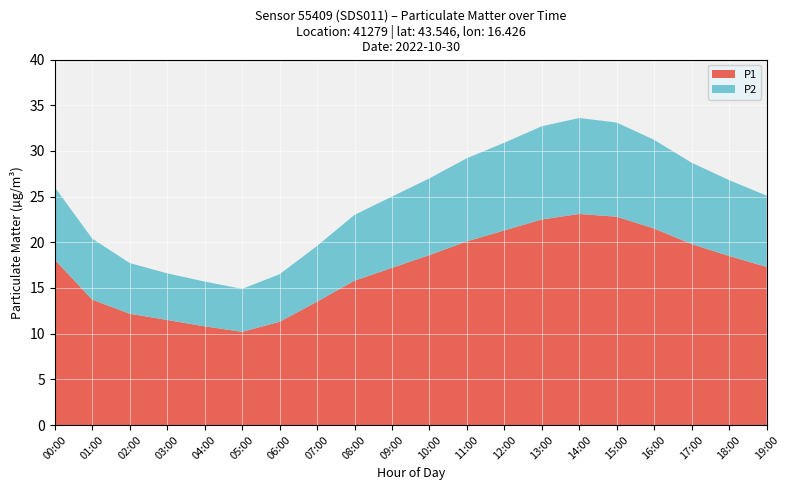

Reading left to right, what are all the values shown in this chart?

P1: 18.1	13.7	12.2	11.5	10.8	10.2	11.3	13.5	15.8	17.2	18.6	20.1	21.3	22.5	23.1	22.8	21.5	19.8	18.5	17.3
P2: 7.9	6.7	5.5	5.1	4.9	4.7	5.2	6.1	7.2	7.8	8.4	9.1	9.6	10.2	10.5	10.3	9.7	8.9	8.3	7.8